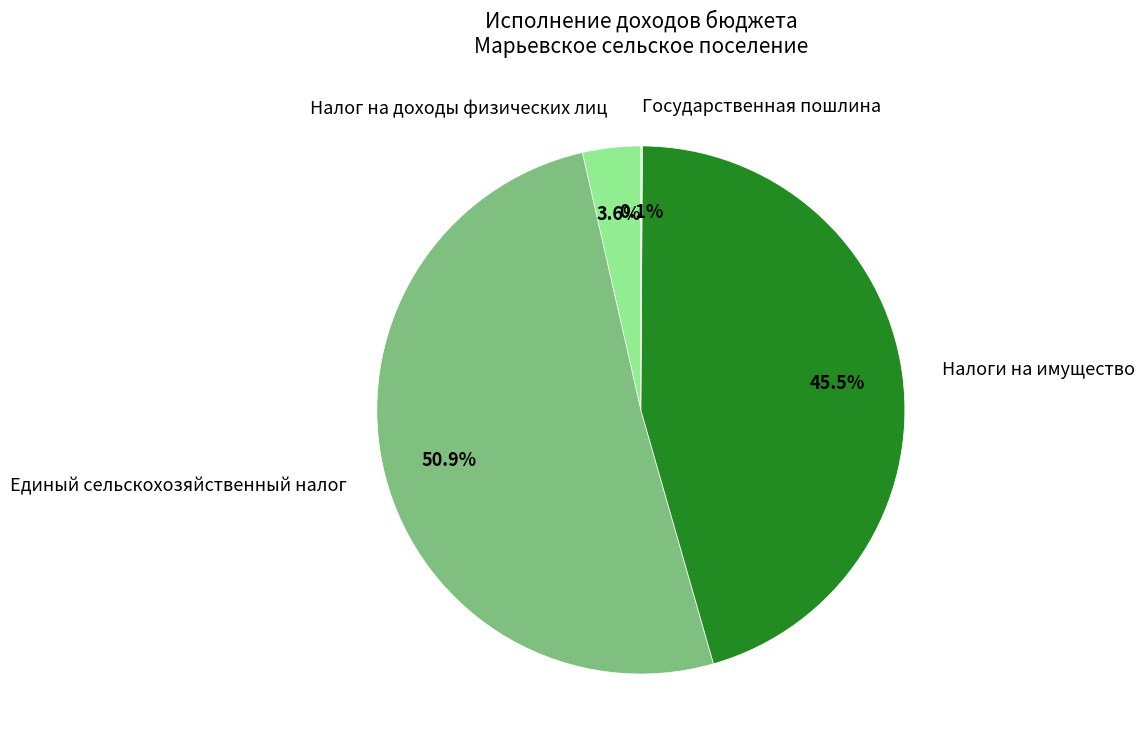

Is there any slice that represents more than half of the pie?

Yes